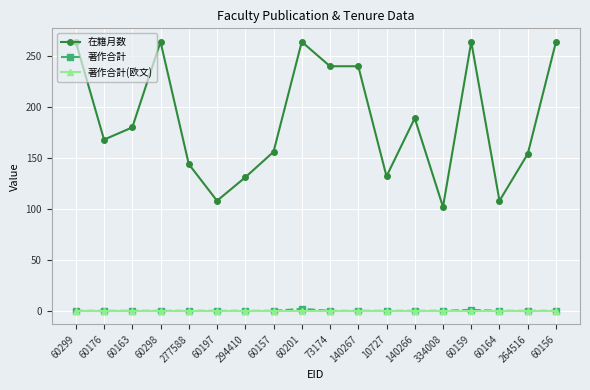

What is the maximum value shown in the chart?

264